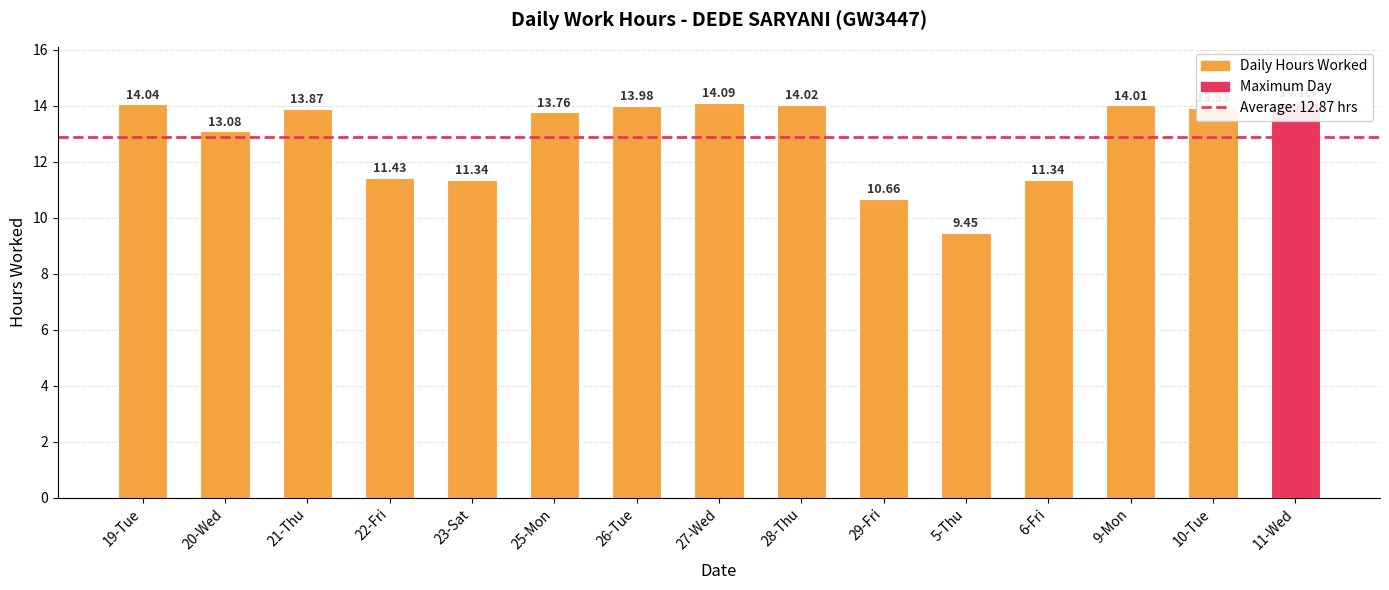

What is the average value?

12.9